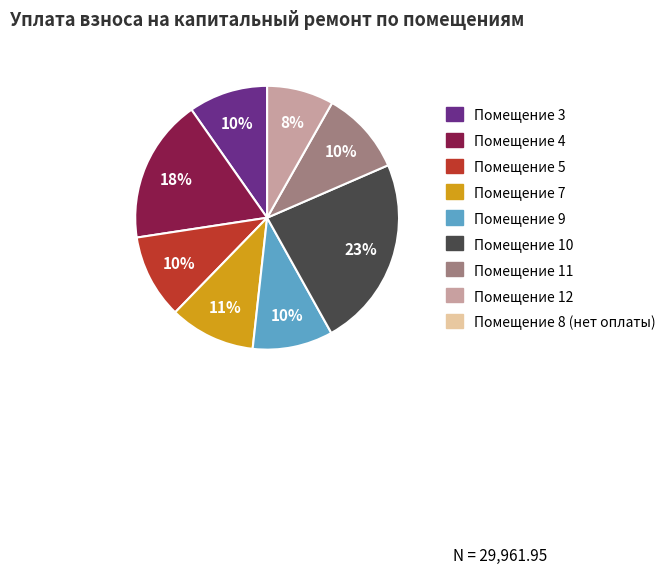

To the nearest percent, what is the difference between the largest and smallest slice percentages?

15%